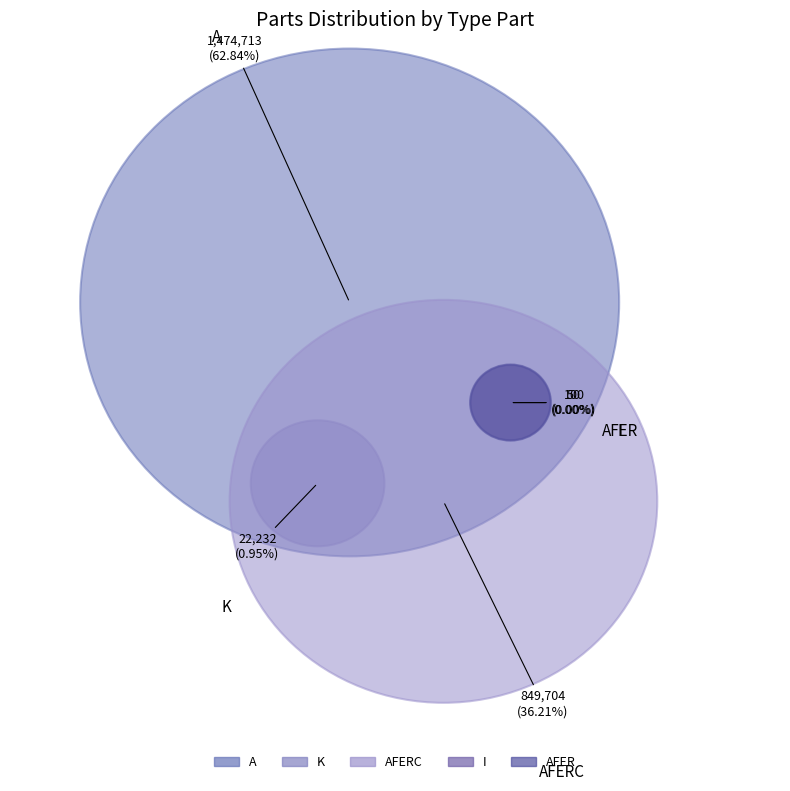

Count the number of slices in the pie.

5